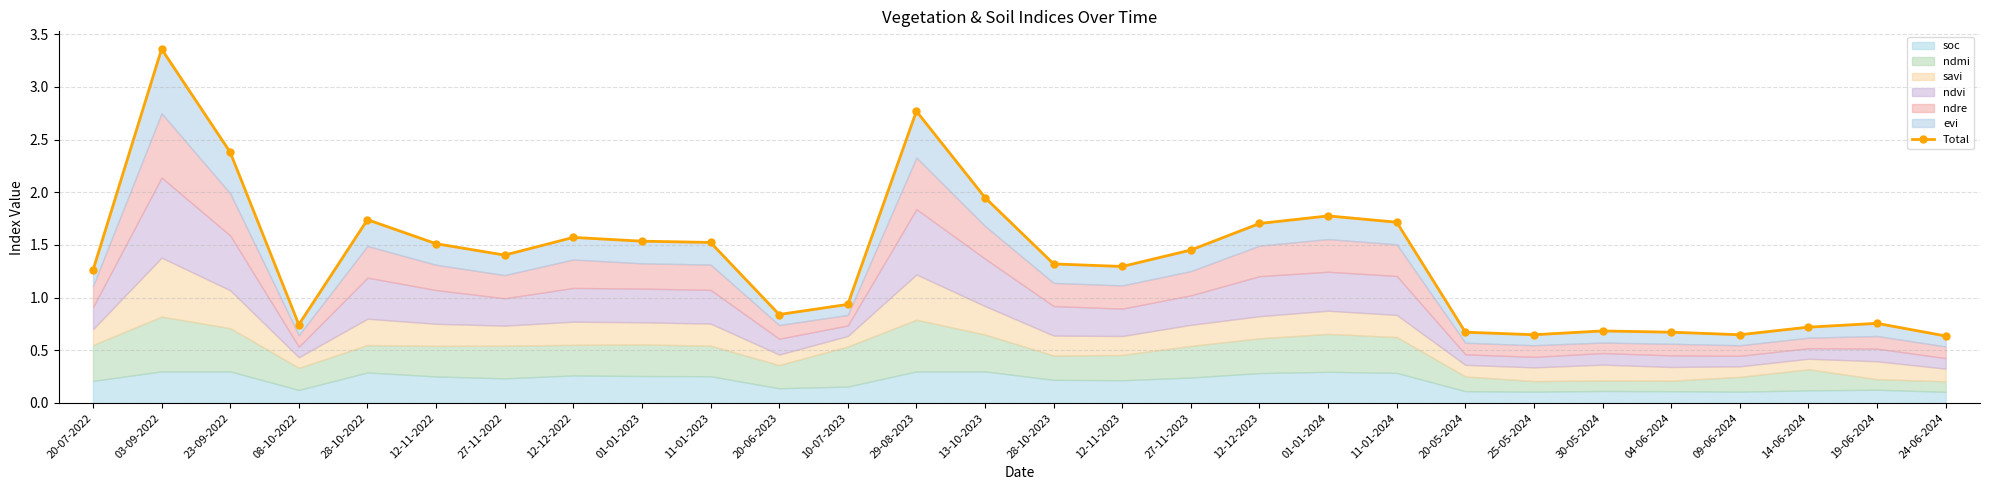

Which has a higher value, 09-06-2024 or 23-09-2022?

23-09-2022